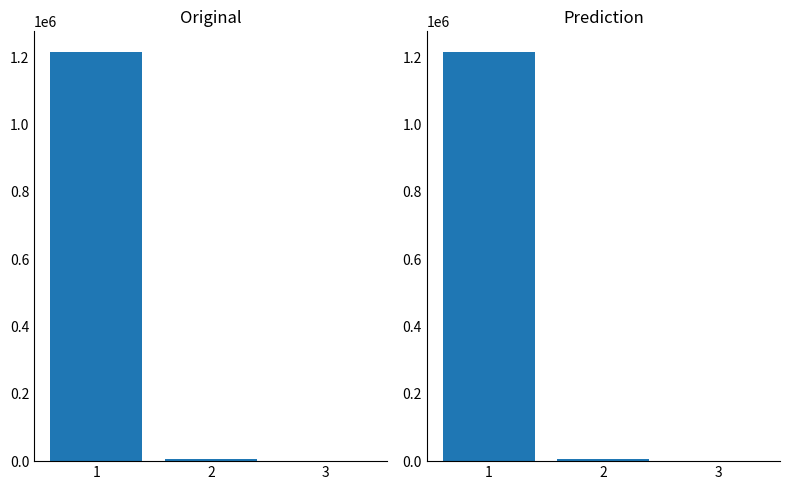

What is the difference between the second highest and minimum values?

7254